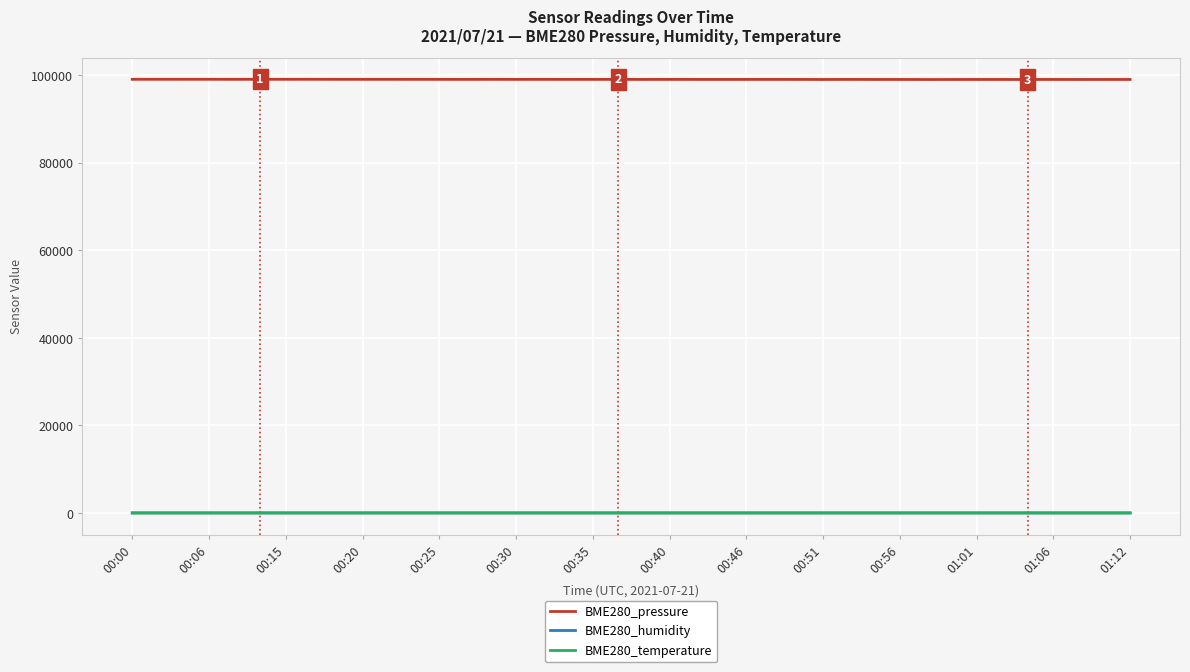

Which series has the largest total across all categories?

BME280_pressure